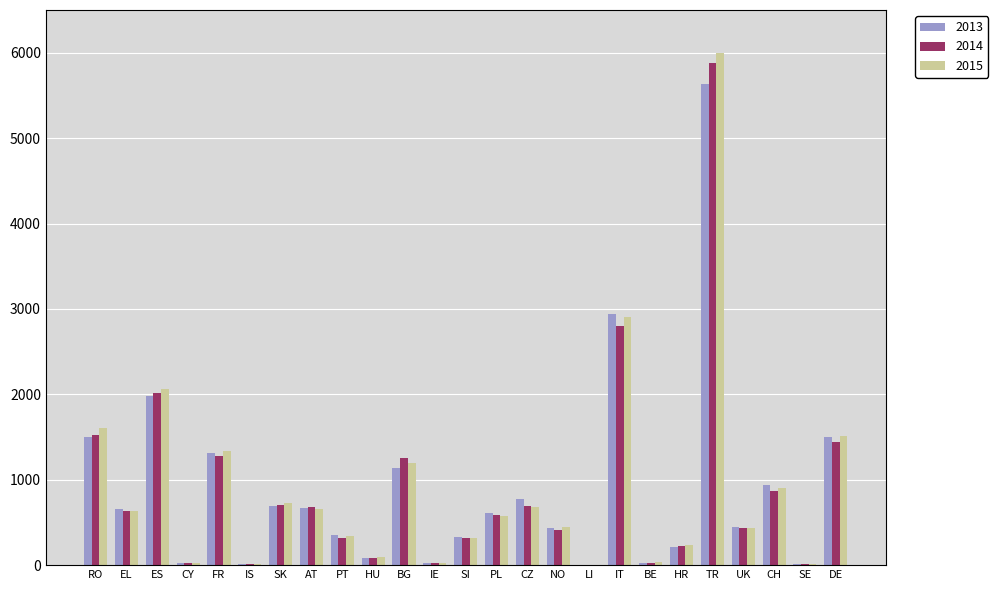

Is the value of 2013 at DE greater than the value of 2014 at IE?

Yes